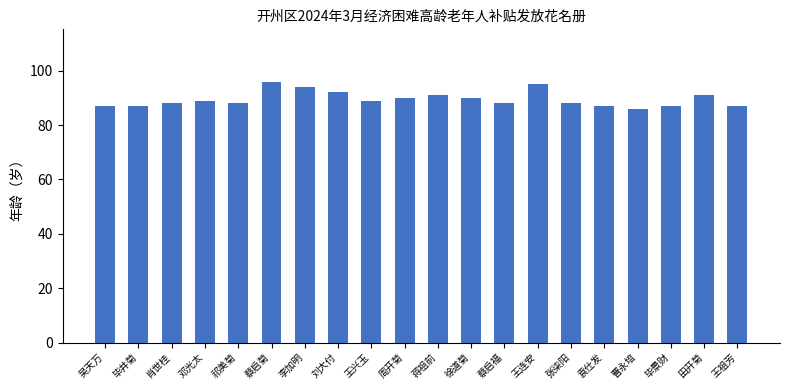

Reading right to left, transcribe all the data shown in this chart.

87	91	87	86	87	88	95	88	90	91	90	89	92	94	96	88	89	88	87	87